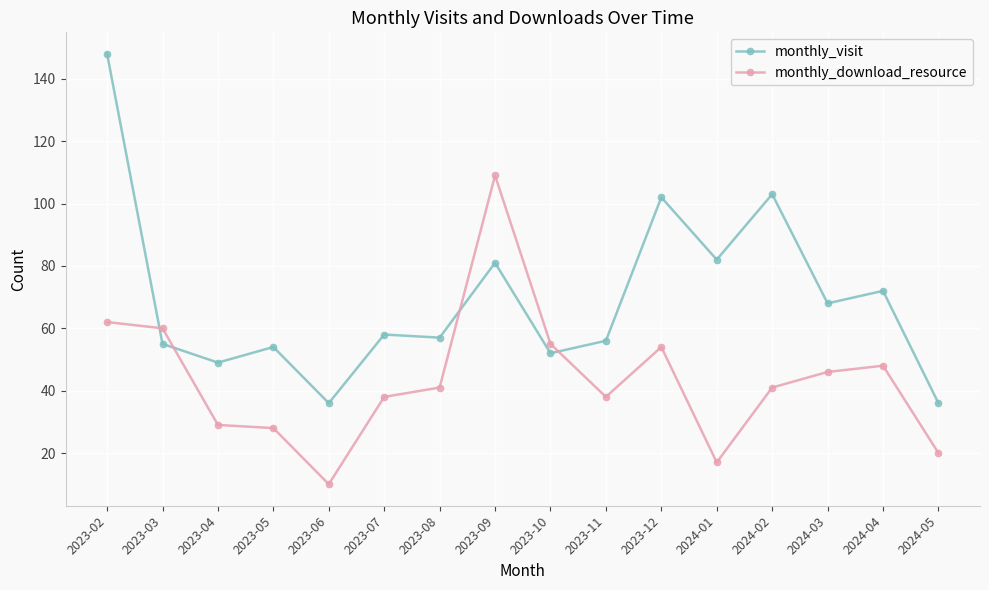

Reading left to right, transcribe all the data shown in this chart.

monthly_visit: 148	55	49	54	36	58	57	81	52	56	102	82	103	68	72	36
monthly_download_resource: 62	60	29	28	10	38	41	109	55	38	54	17	41	46	48	20